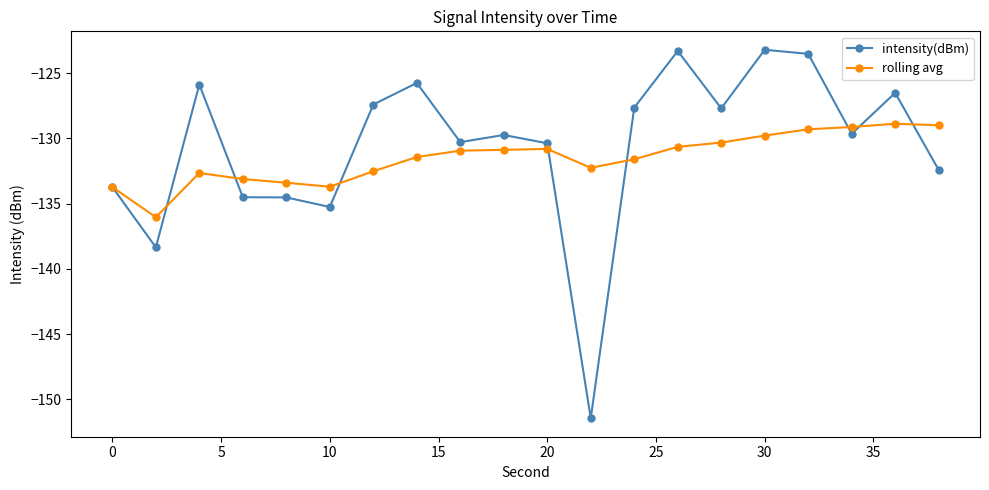

What is the greatest value displayed?

-123.2